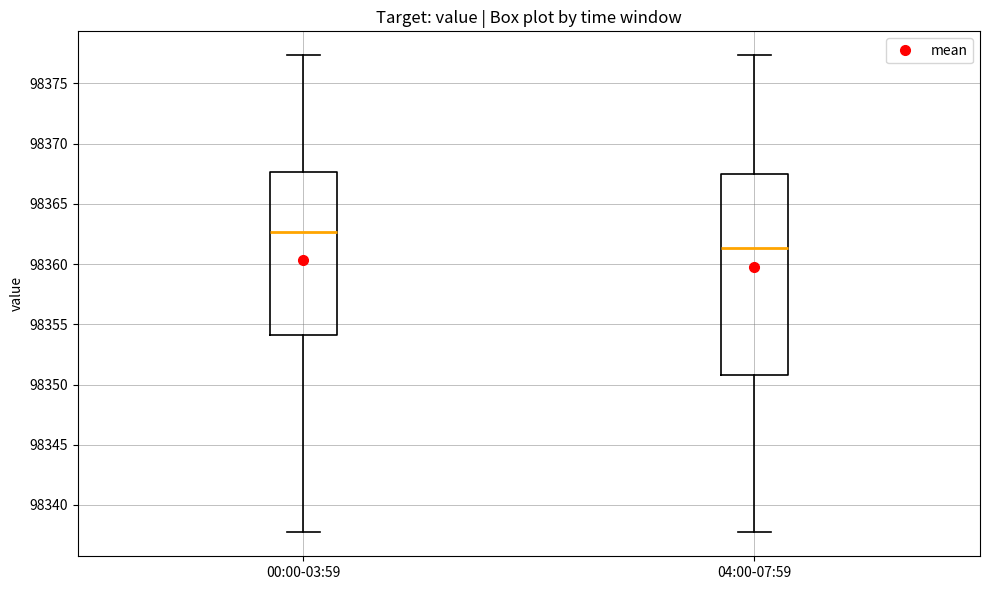

Comparing the boxes themselves (not the whiskers), which one is the tallest?

04:00-07:59